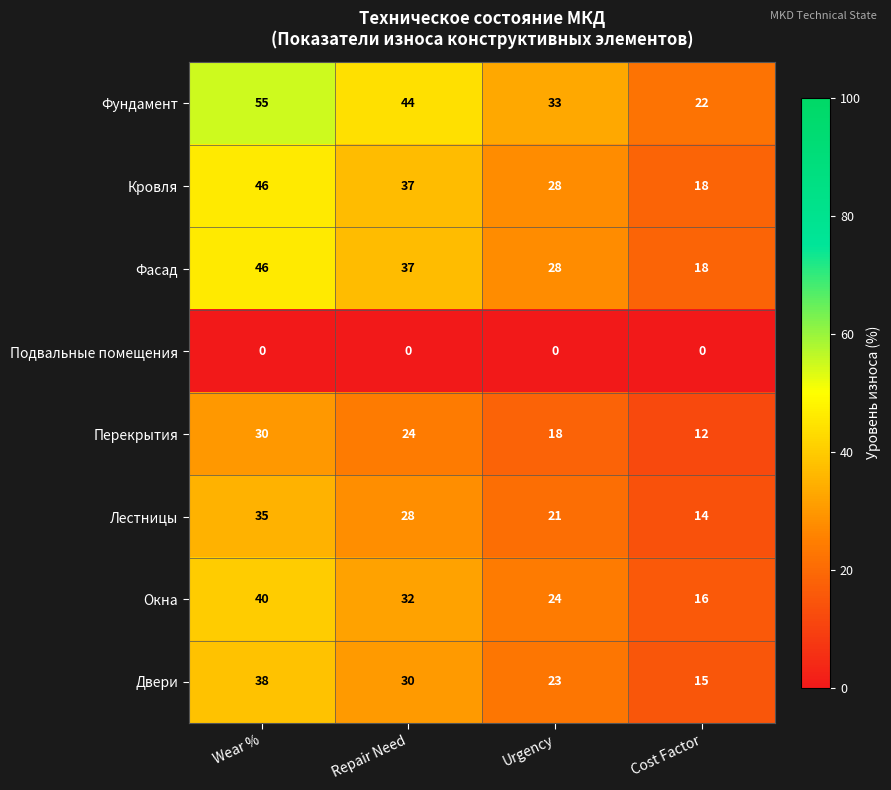

Where does the Окна series first go above 32?

Wear %